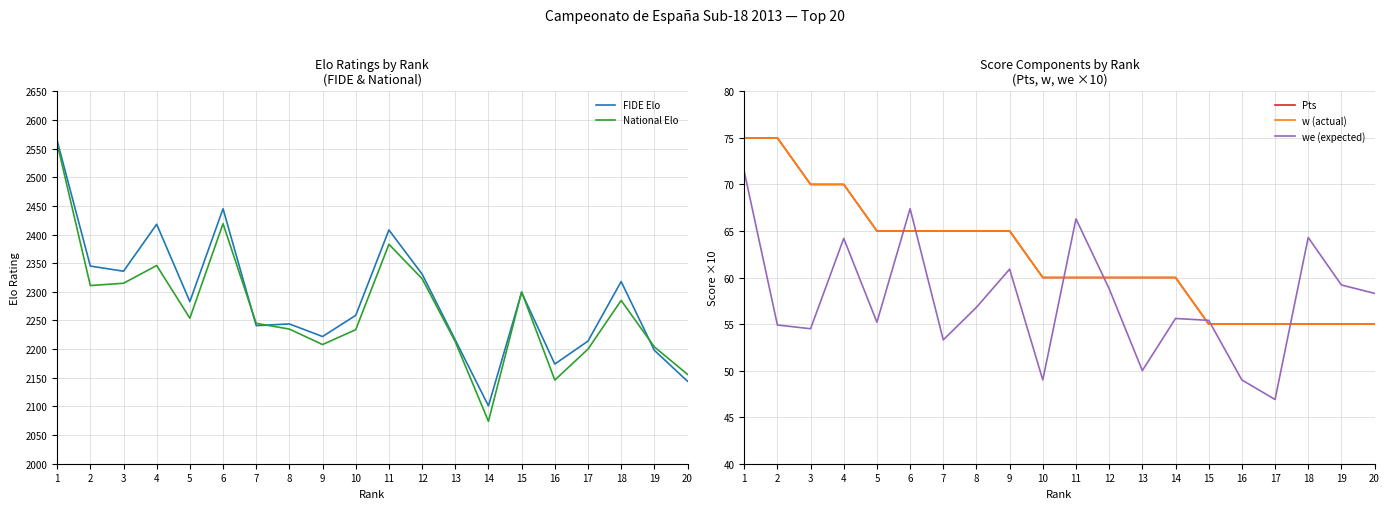

What is the difference between the highest and lowest values at 19?

2149.0